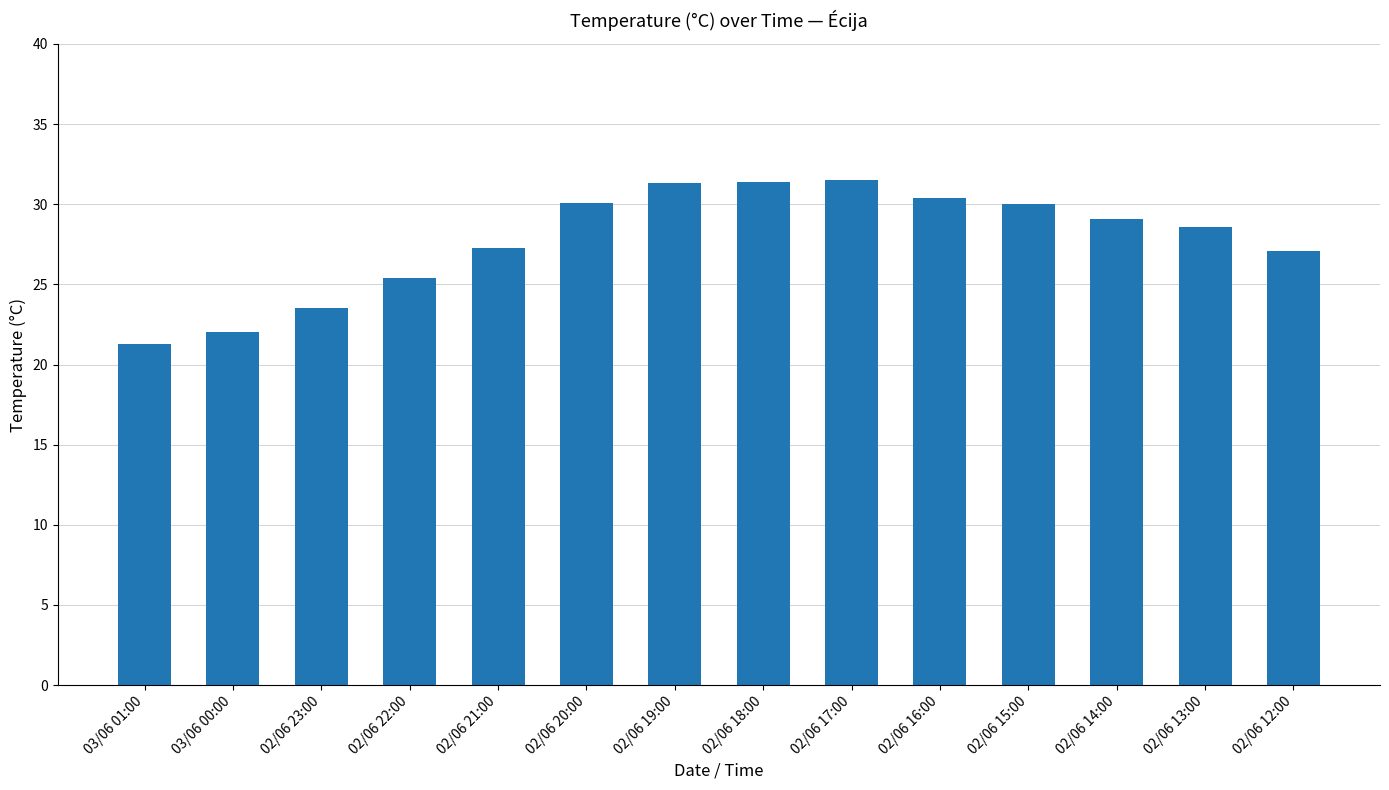

What is the sum of the values at 02/06 22:00 and 03/06 00:00?

47.4